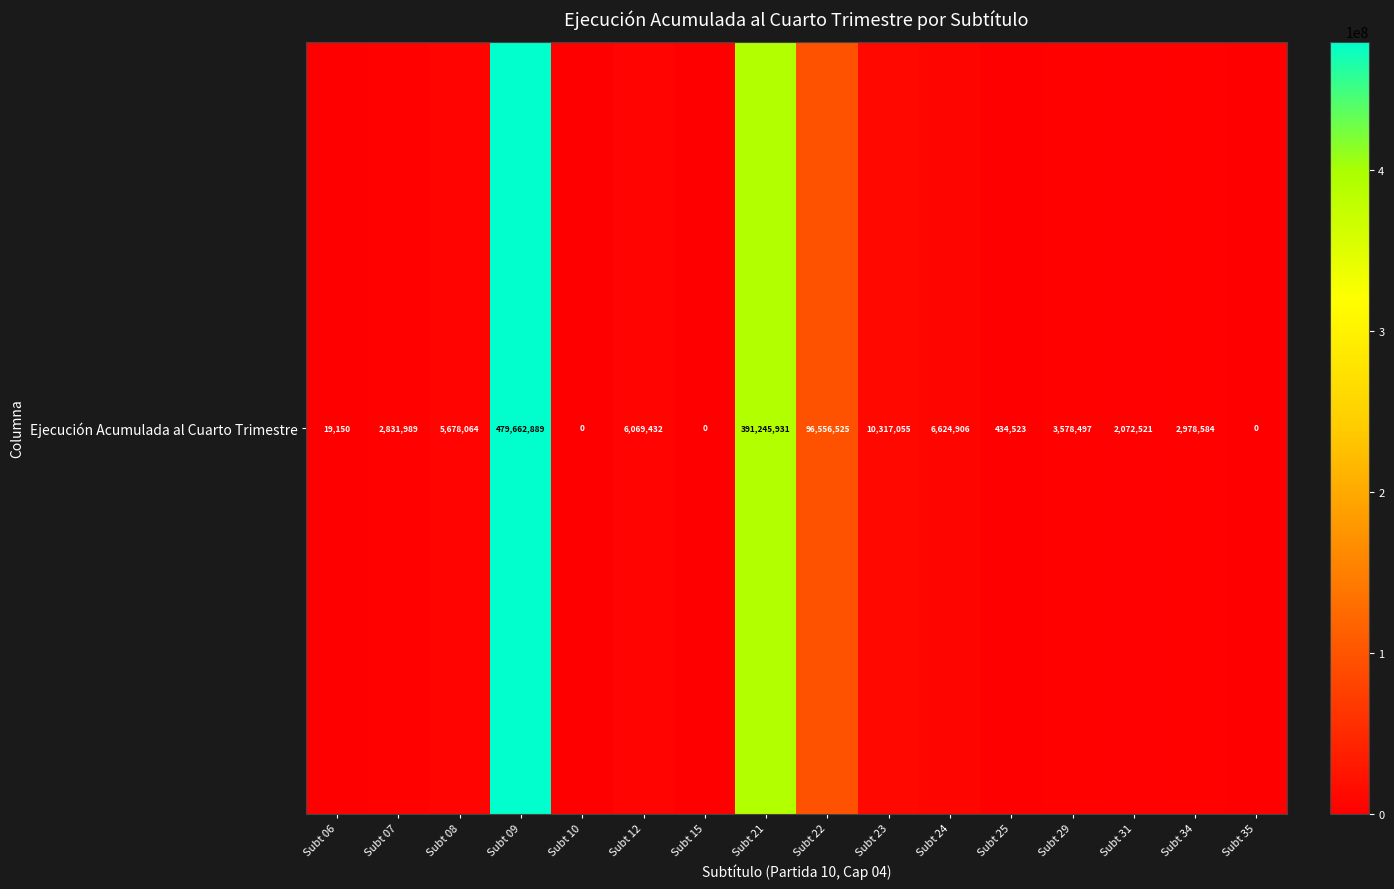

Which category has the highest value across all series?

Subt 09